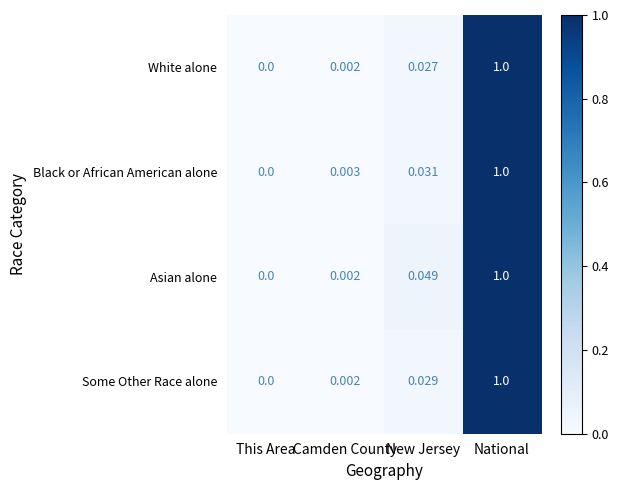

Which category has the lowest value across all series?

This Area